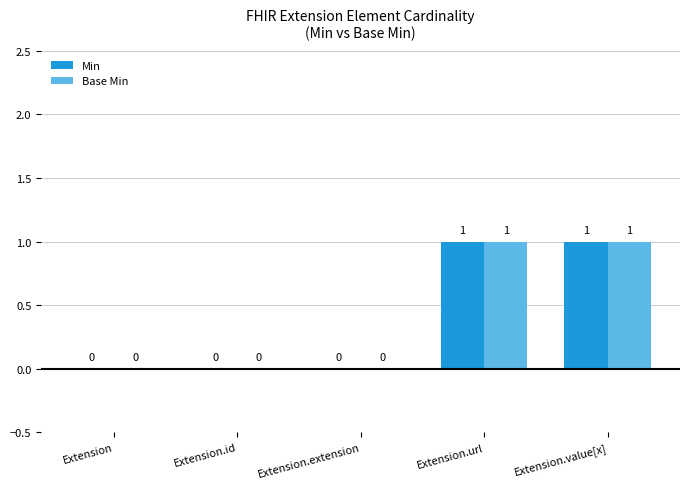

Are the bars horizontal?

No